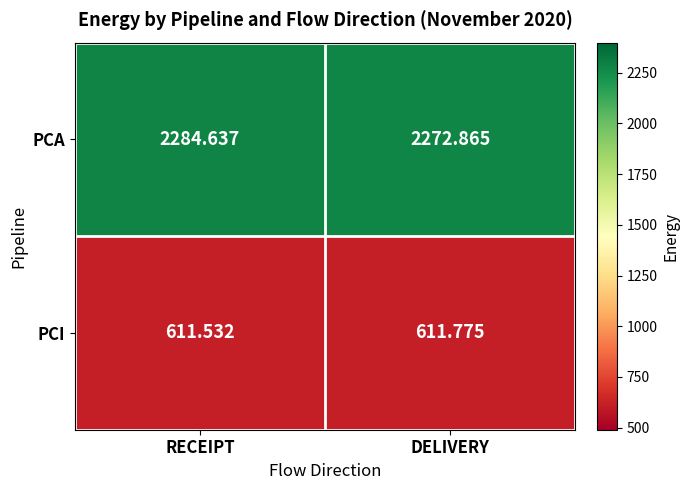

At which label does PCA first exceed 2284?

RECEIPT